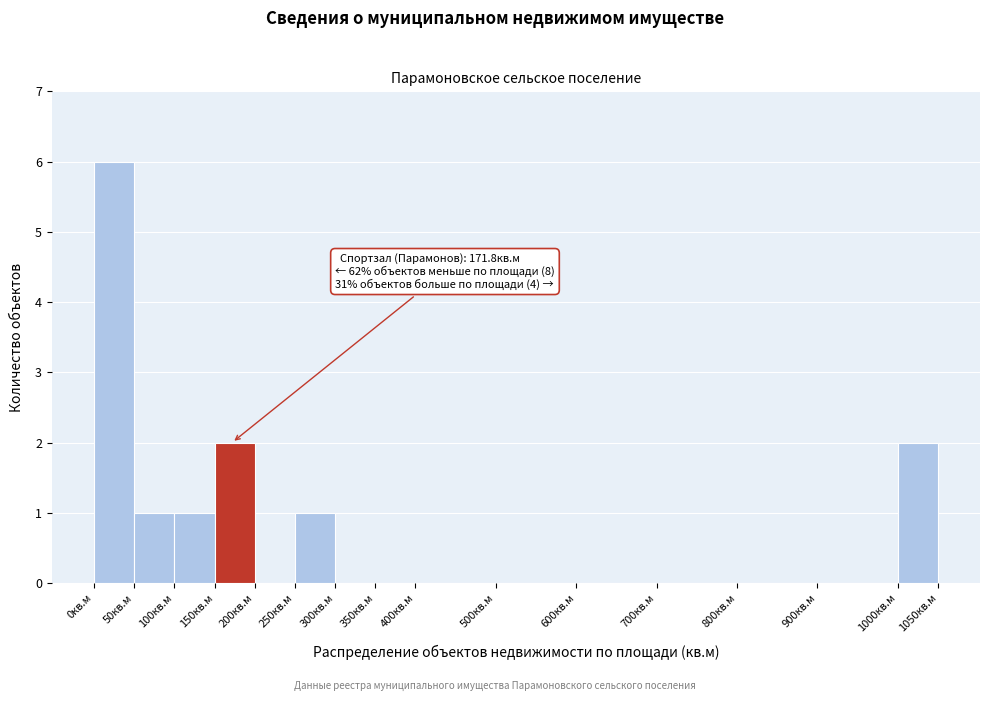

Which range on the x-axis has the tallest bar?

0 to 50